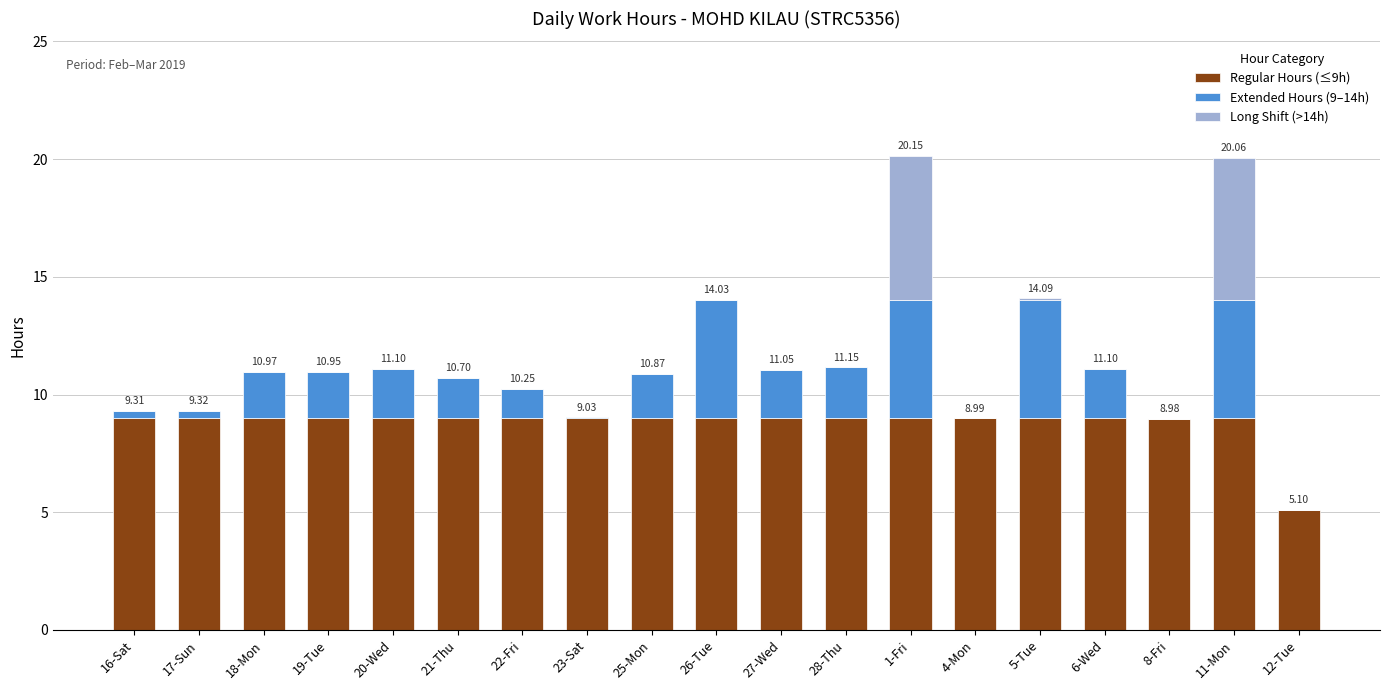

True or false: Long Shift (>14h) has a value of 0.0 at 16-Sat.

True